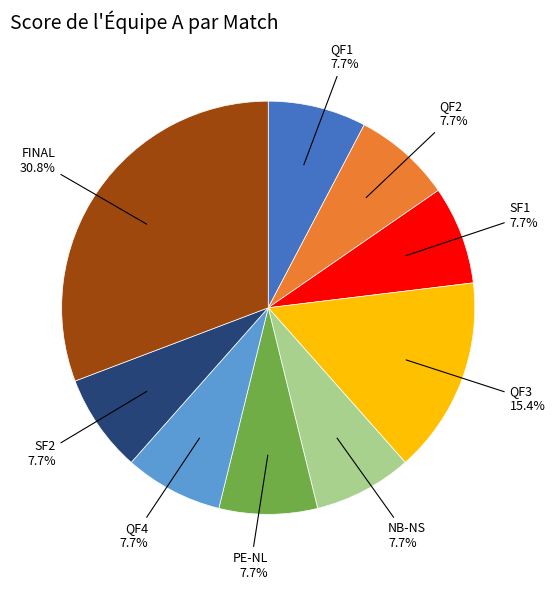

Does any single category account for the majority?

No